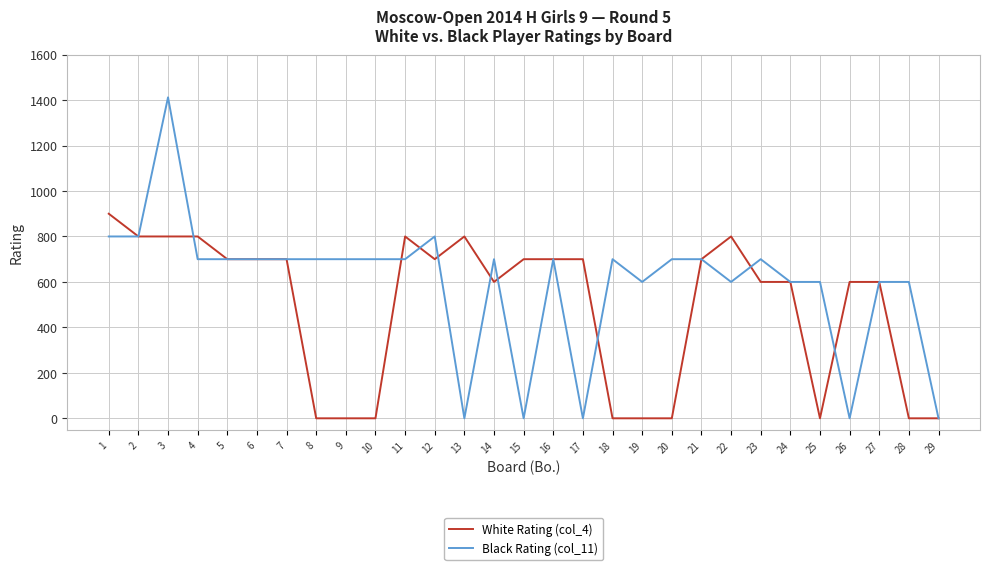

Rank the series by their maximum value, from lowest to highest.

White Rating (col_4), Black Rating (col_11)